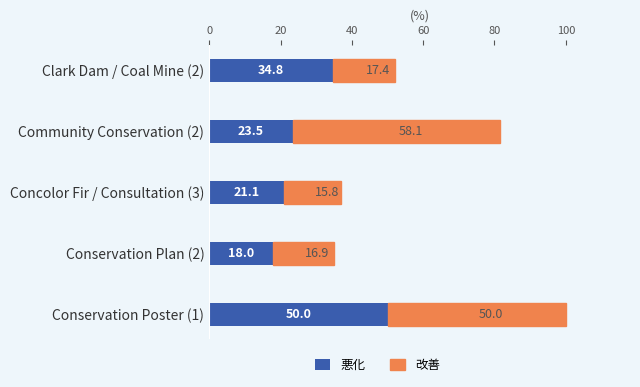

The value of 悪化 at Concolor Fir / Consultation (3) is 21.1. True or false?

True